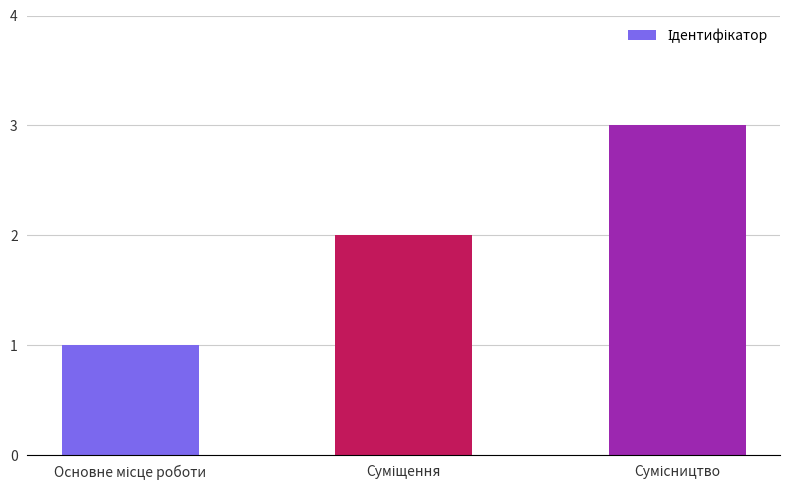

Count the values in the range 1 to 3.

3